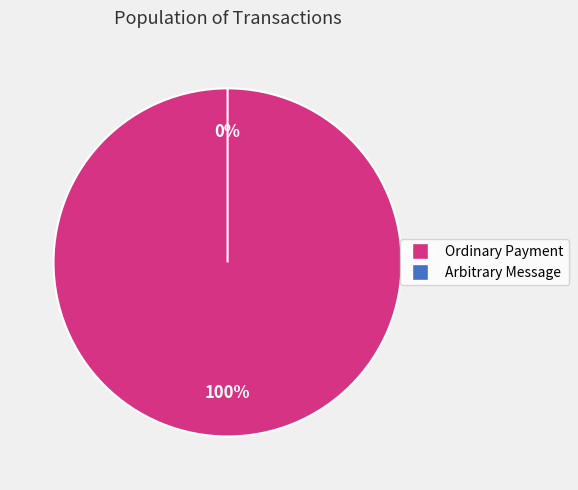

Which category has the biggest portion of the pie?

Ordinary Payment